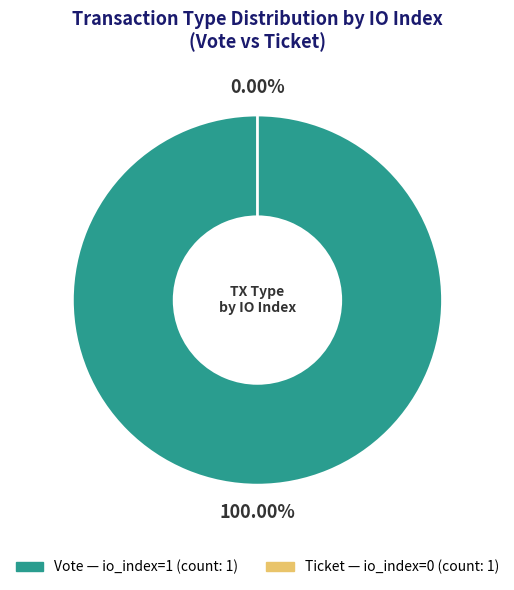

Is it true that Ticket (io_index=0) is 1% of the pie?

False